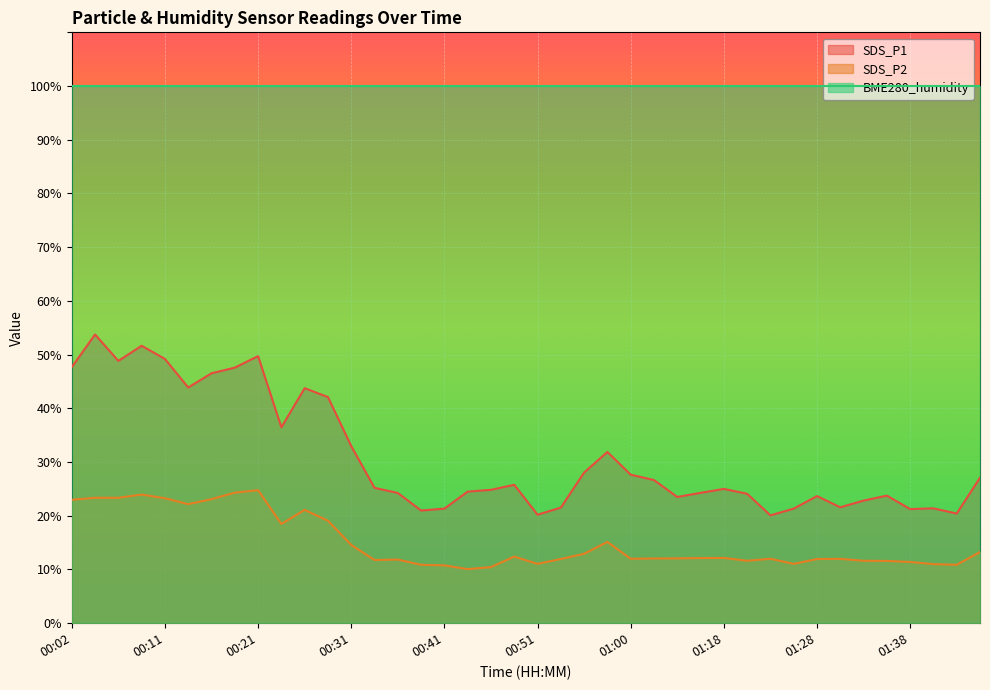

What position from the left is 01:38?

37